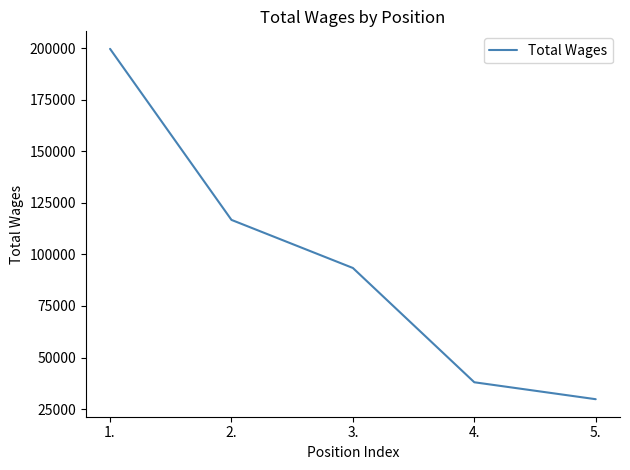

Read the value at 1., to the nearest 100.

199700